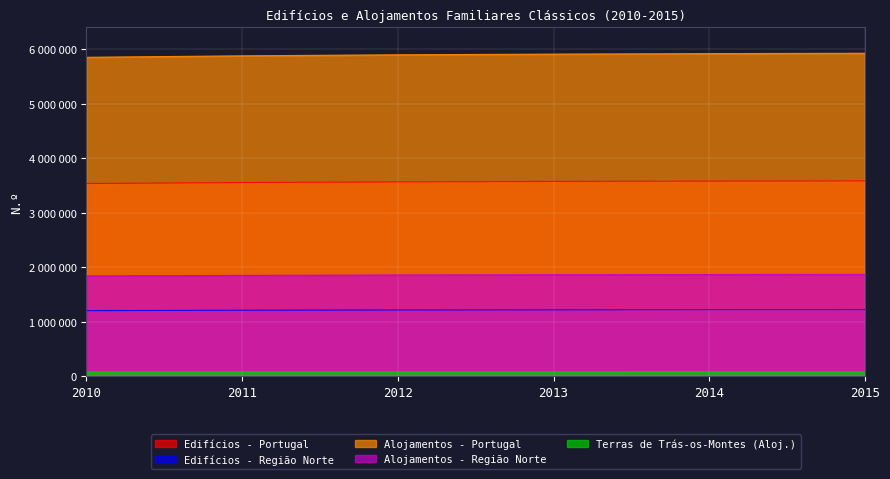

Reading right to left, list all the values displayed in this chart.

Edifícios - Portugal: 3586102	3581675	3575799	3567944	3555927	3537701
Edifícios - Região Norte: 1227232	1225320	1222698	1219372	1214419	1207369
Alojamentos - Portugal: 5926286	5919523	5910468	5898123	5878979	5852186
Alojamentos - Região Norte: 1871731	1869112	1865472	1860694	1853438	1843861
Terras de Trás-os-Montes (Aloj.): 85653	85515	85381	85169	84895	84527